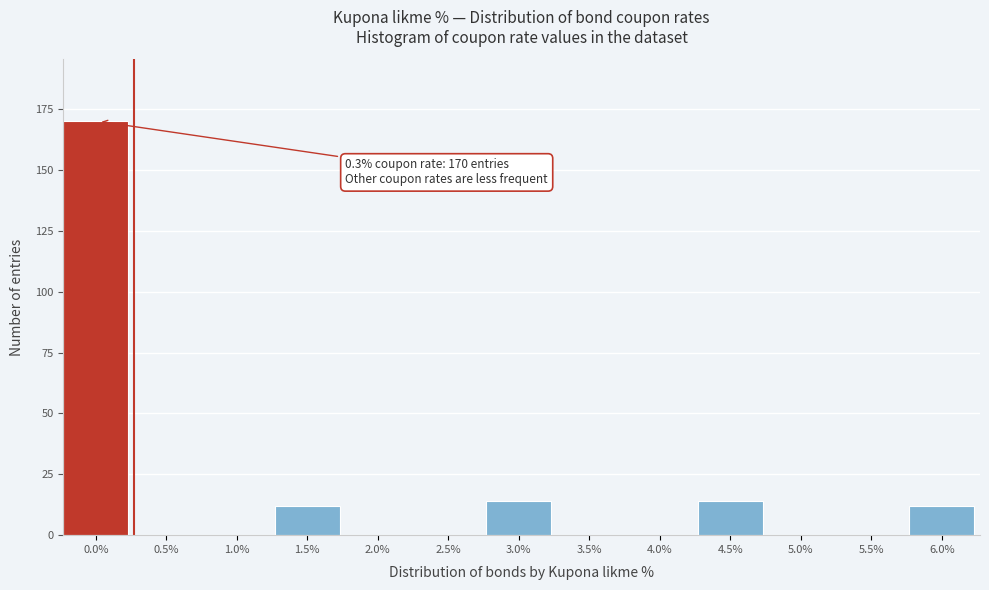

Reading left to right, transcribe all the data shown in this chart.

0.0%=170	0.5%=0	1.0%=0	1.5%=12	2.0%=0	2.5%=0	3.0%=14	3.5%=0	4.0%=0	4.5%=14	5.0%=0	5.5%=0	6.0%=12